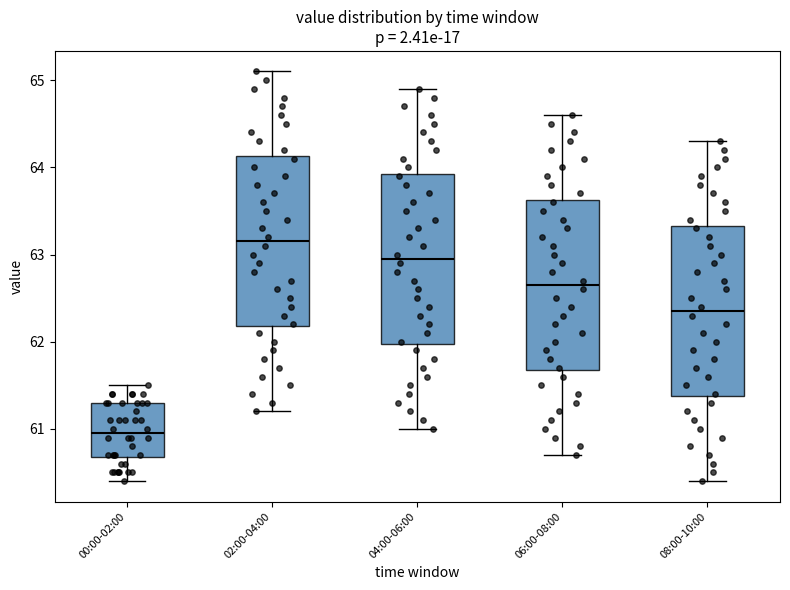

Reading left to right, transcribe this box plot: for each box, give where its median line is, the range the box spans, and where its two whiskers end, as read against the y-axis. The values are not printed on the chart, so give them approximately, as read against the axis.

00:00-02:00: median 61.0, box 60.7 to 61.3, whiskers 60.4 to 61.5
02:00-04:00: median 63.2, box 62.2 to 64.1, whiskers 61.2 to 65.1
04:00-06:00: median 63.0, box 62.0 to 63.9, whiskers 61.0 to 64.9
06:00-08:00: median 62.7, box 61.7 to 63.6, whiskers 60.7 to 64.6
08:00-10:00: median 62.4, box 61.4 to 63.3, whiskers 60.4 to 64.3